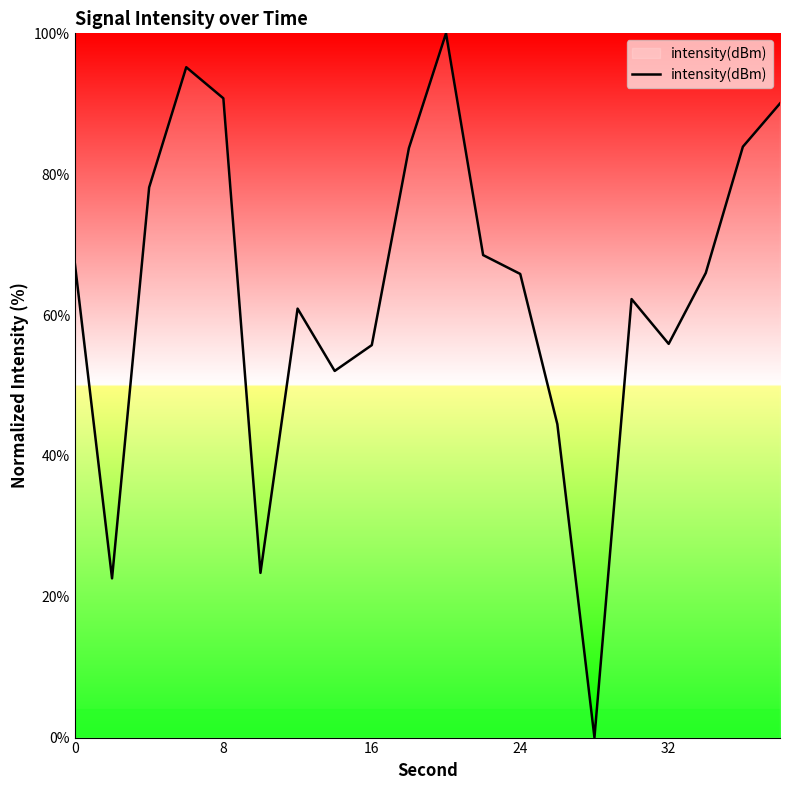

What is the difference between the maximum and minimum values?

100.0